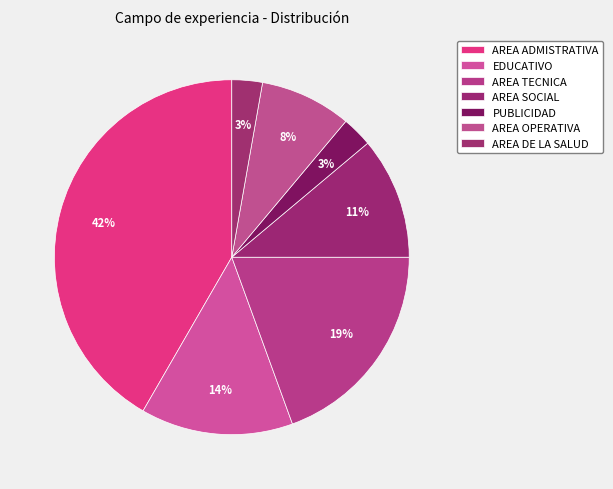

To the nearest percent, what portion does AREA ADMISTRATIVA represent?

42%